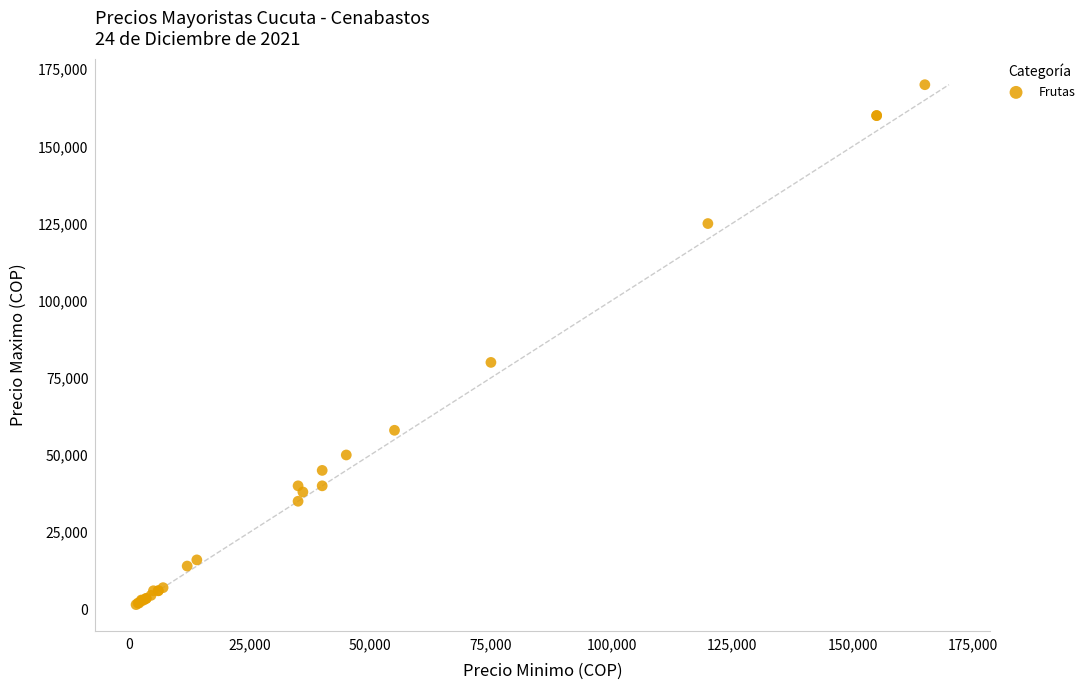

What Y value in the scatter plot is closest to 85750?

80000